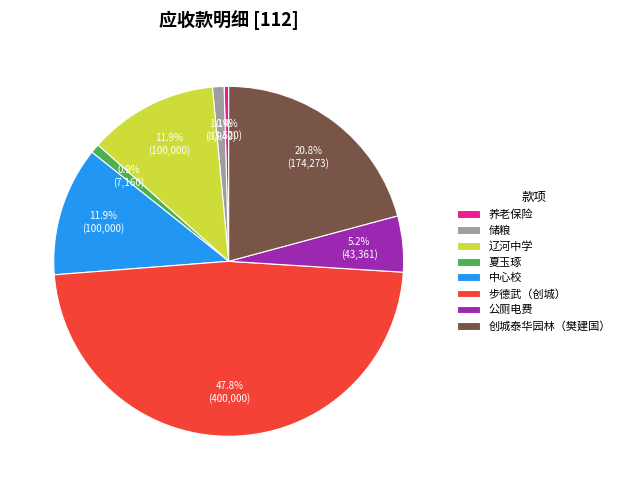

What percentage is NOT represented by 养老保险?

99.6%